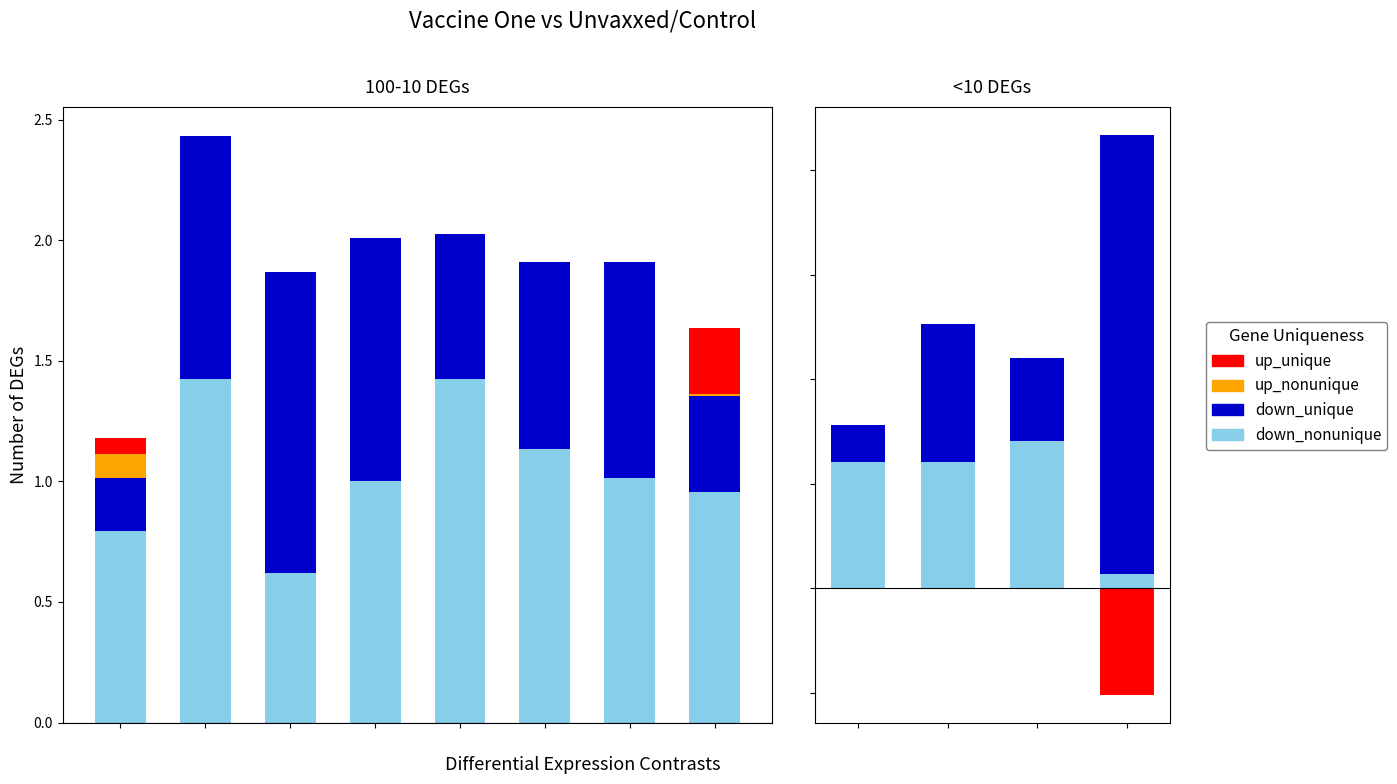

What is the spread (max minus min) of values at 1?

1.3